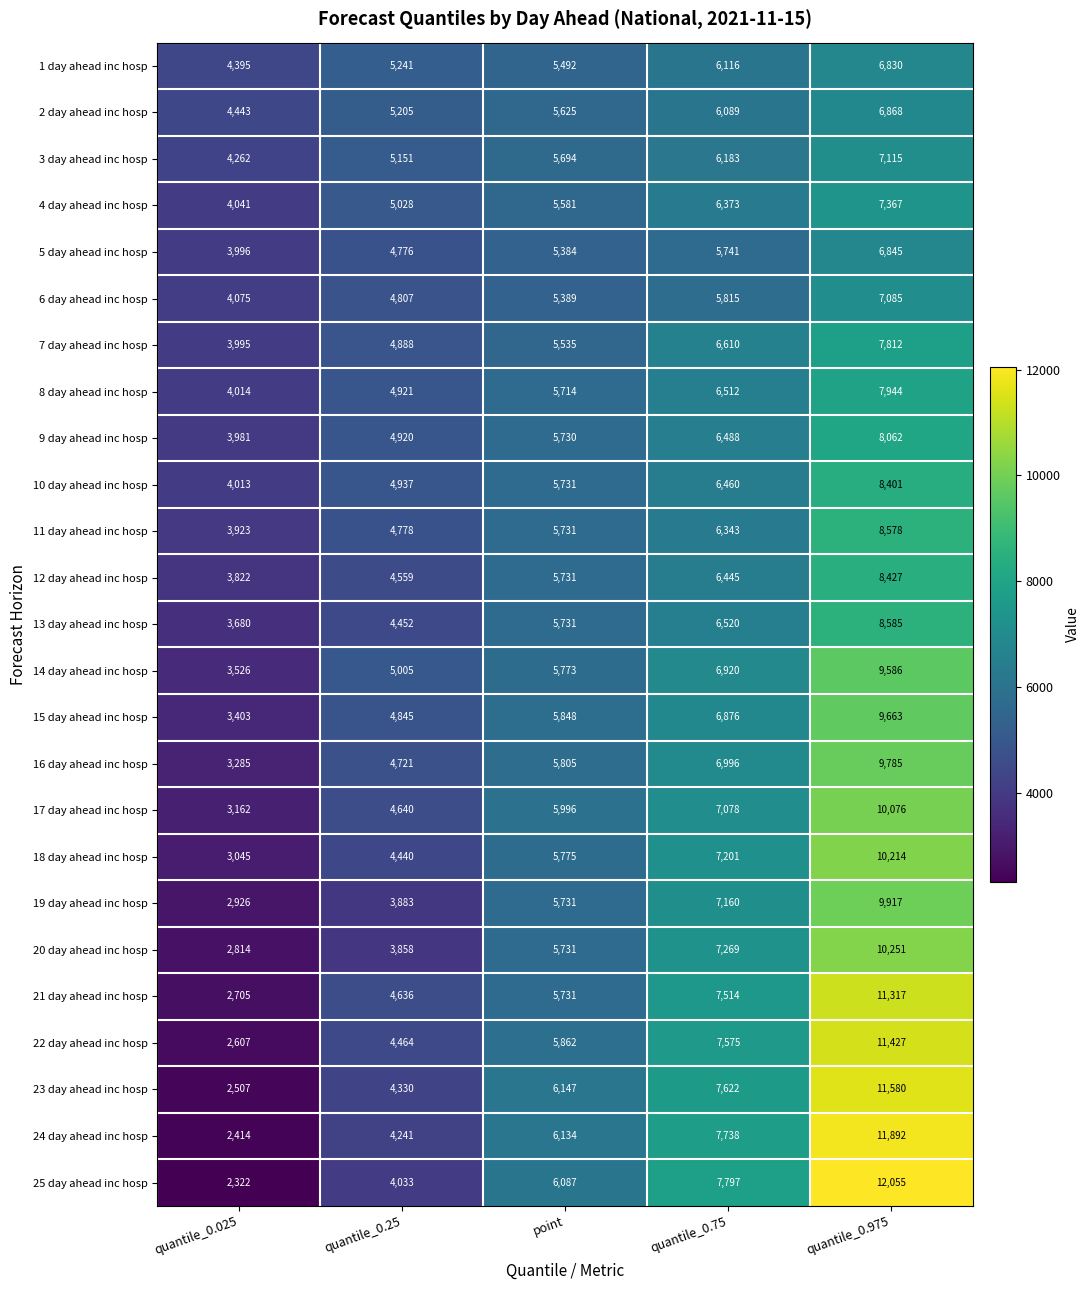

What is the lowest value of the 7 day ahead inc hosp series?

3995